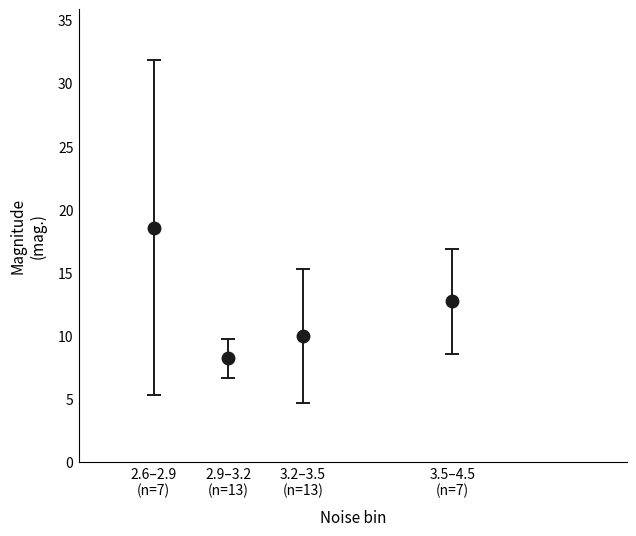

What is the sum of all values?

49.5